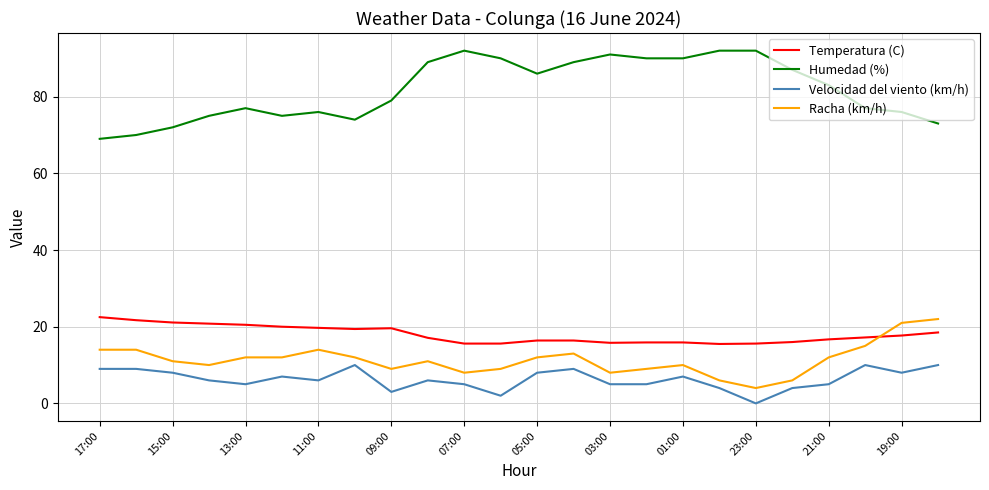

True or false: Racha (km/h) and Temperatura (C) cross at least once.

True